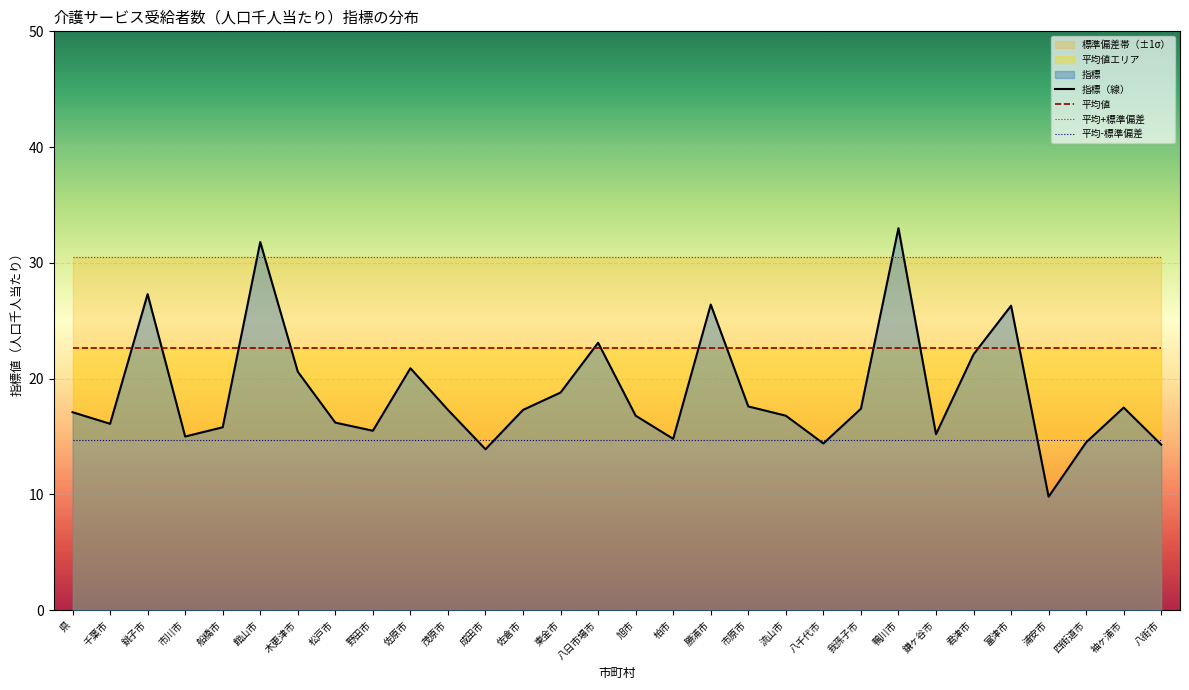

Which label corresponds to the largest value in the chart?

鴨川市